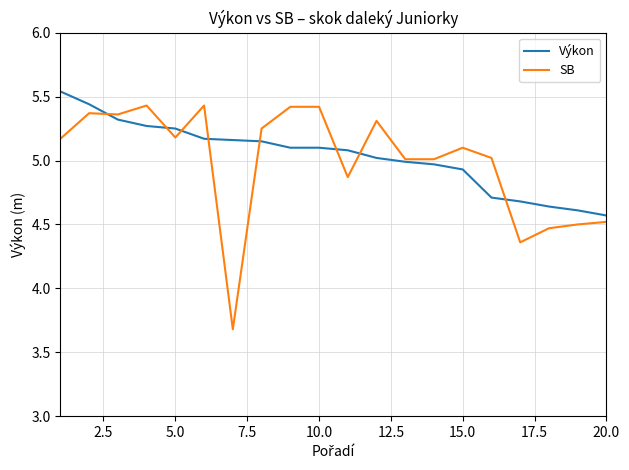

Which series has the largest range (max minus min)?

SB